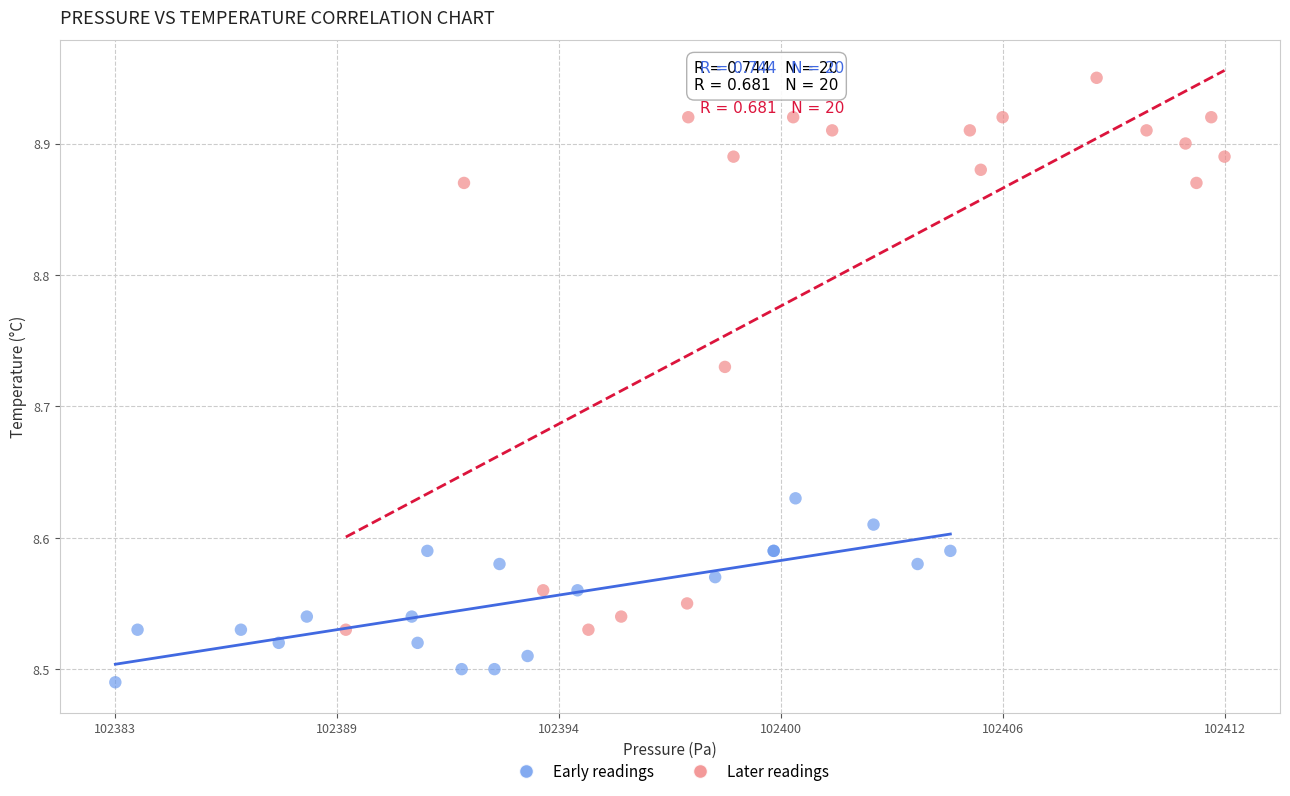

Which series reaches the minimum Y coordinate?

Early readings